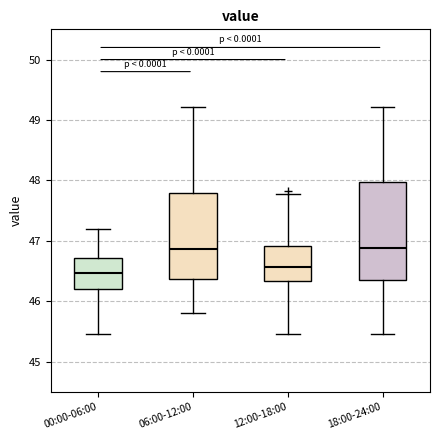

Where does the upper whisker of the box for 18:00-24:00 end on the y-axis? The values are not printed on the chart, so give them approximately, as read against the axis.

49.2